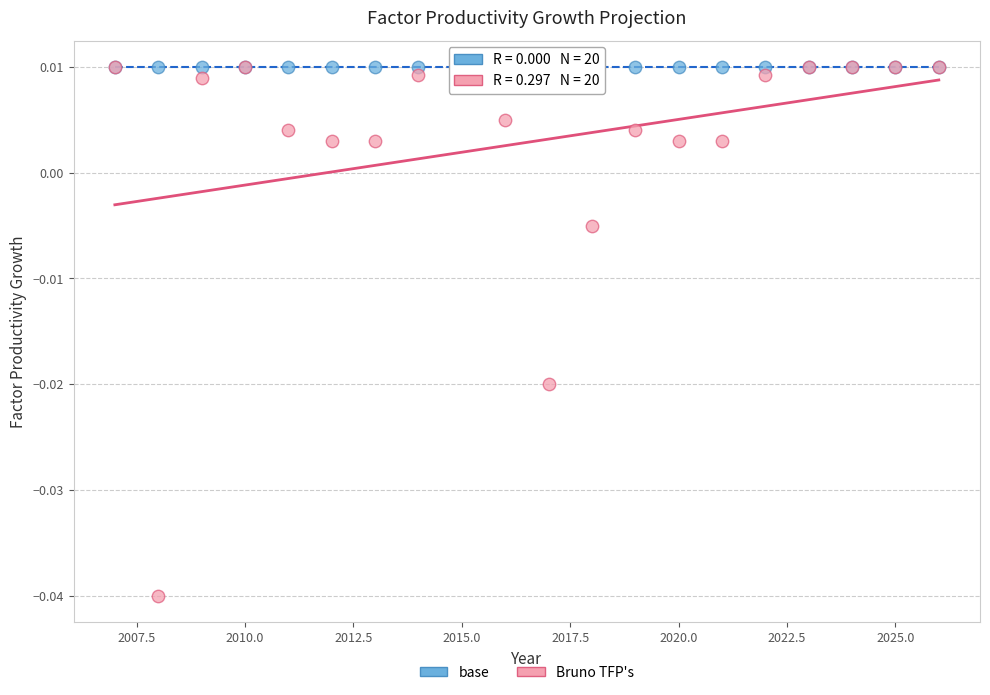

What are all the series names shown in the legend?

base, Bruno TFP's